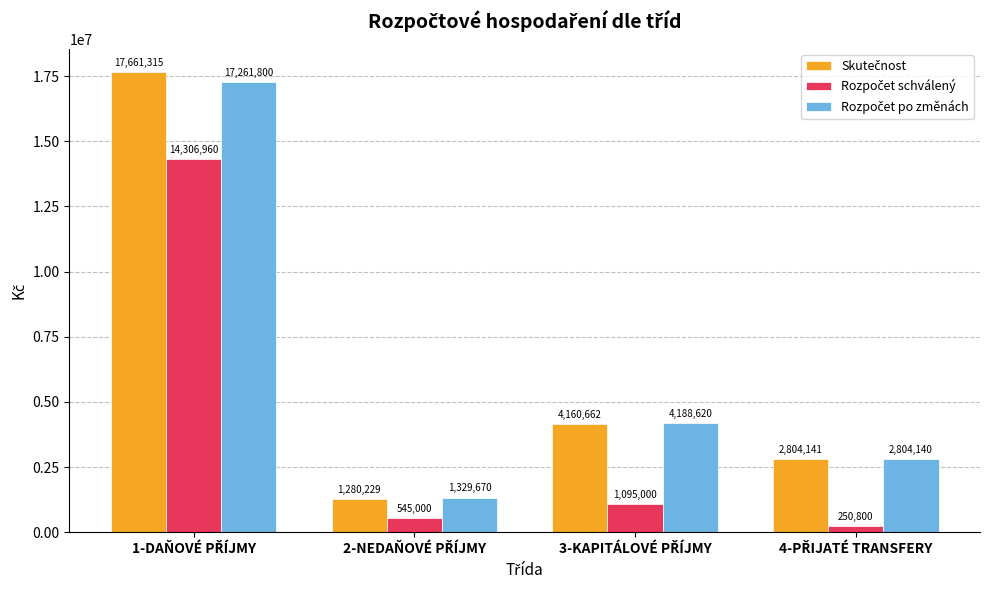

What is the smallest value displayed?

250800.0